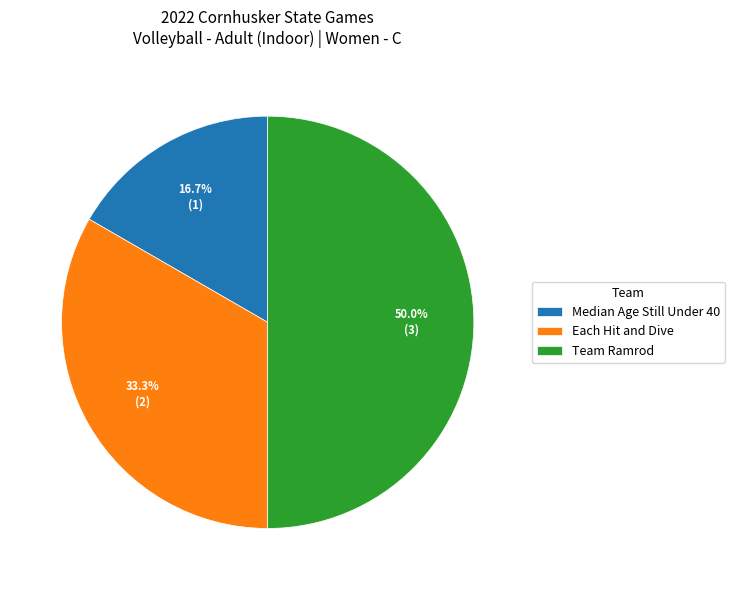

To the nearest percent, what portion does Median Age Still Under 40 represent?

17%